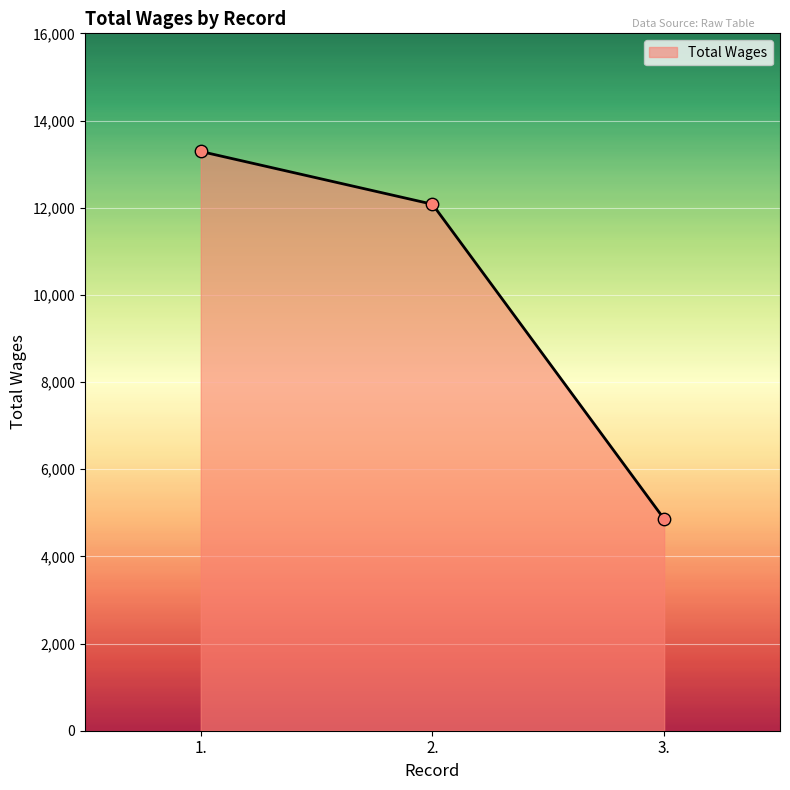

What is the ratio of the value at 3. to the value at 1.?

0.4